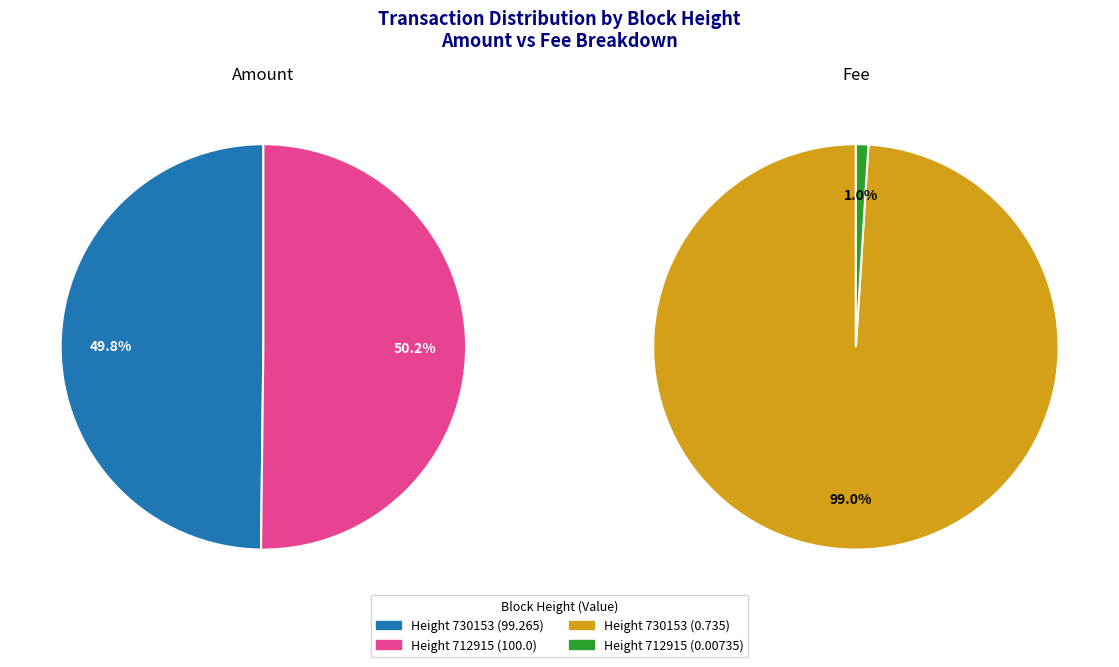

Is there any slice that represents more than half of the pie?

Yes